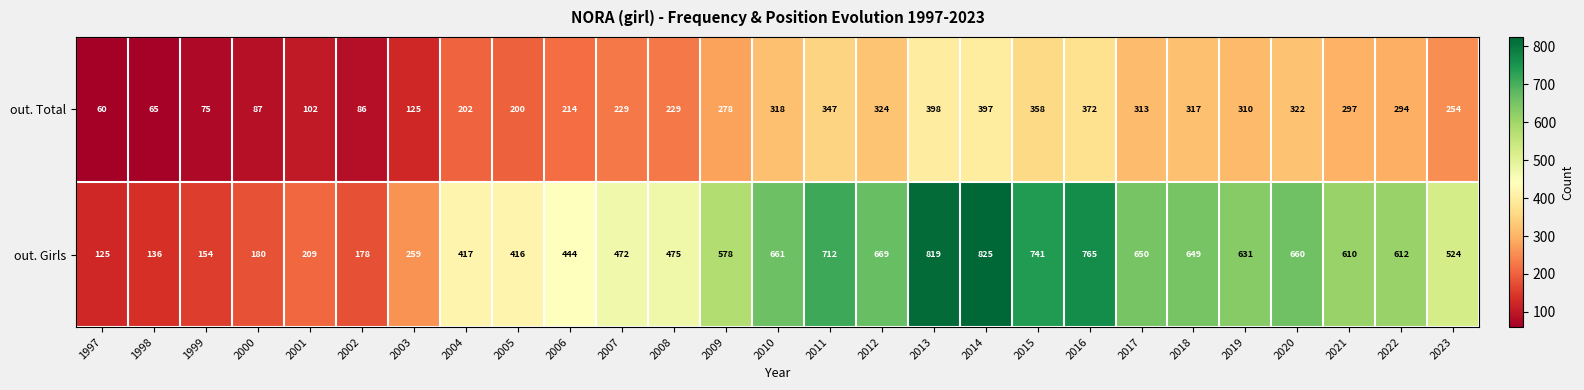

At 1999, list the series in order from largest to smallest.

out. Girls, out. Total